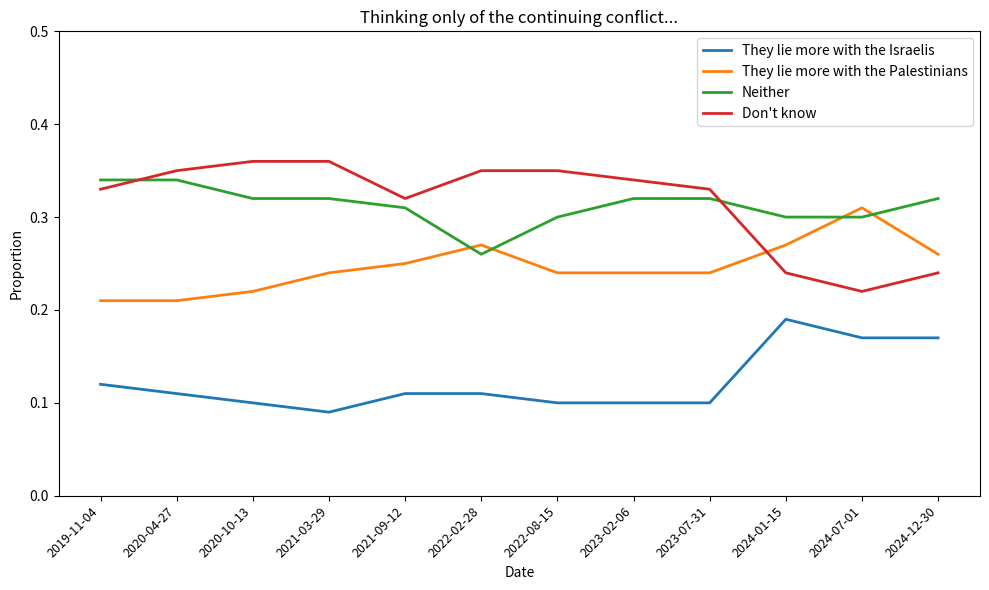

How many lines are shown in the chart?

4